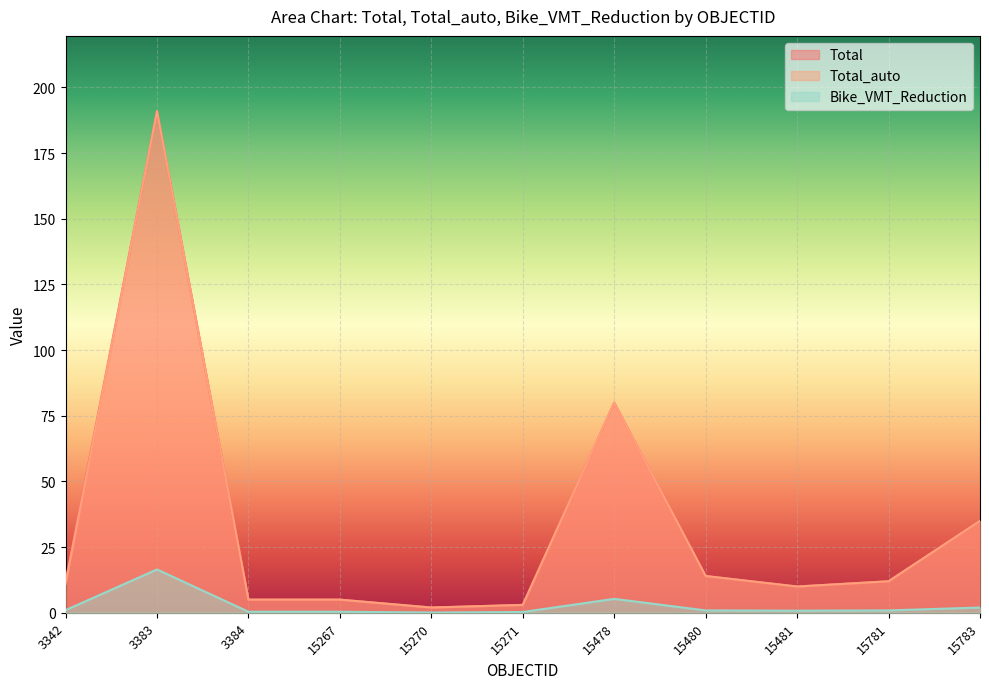

True or false: Total and Total_auto cross at least once.

False